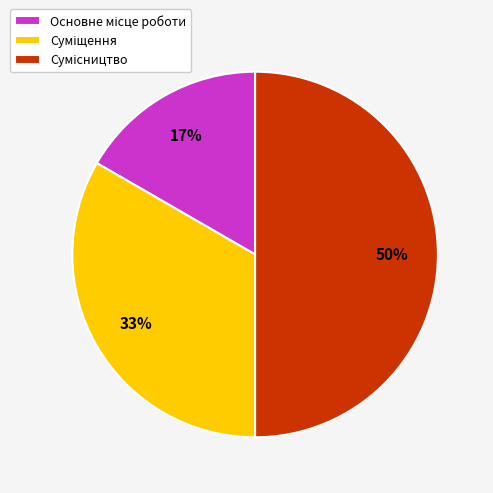

To the nearest percent, what is the average slice percentage?

33%